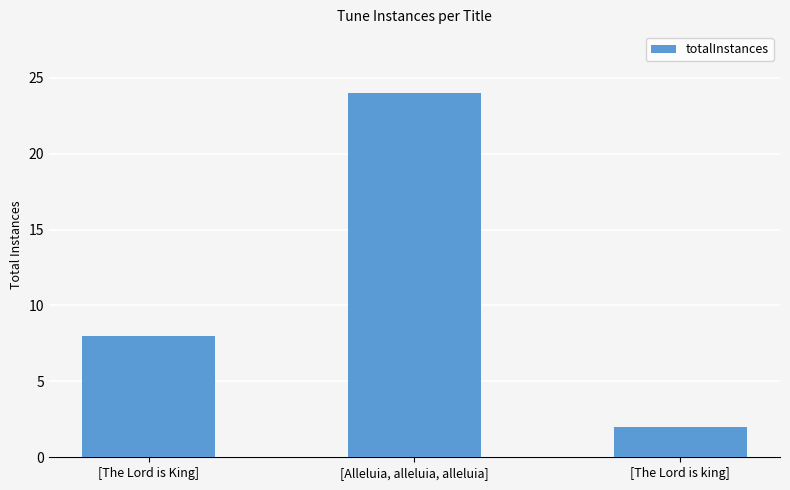

Rank the categories by value from lowest to highest.

[The Lord is king], [The Lord is King], [Alleluia, alleluia, alleluia]